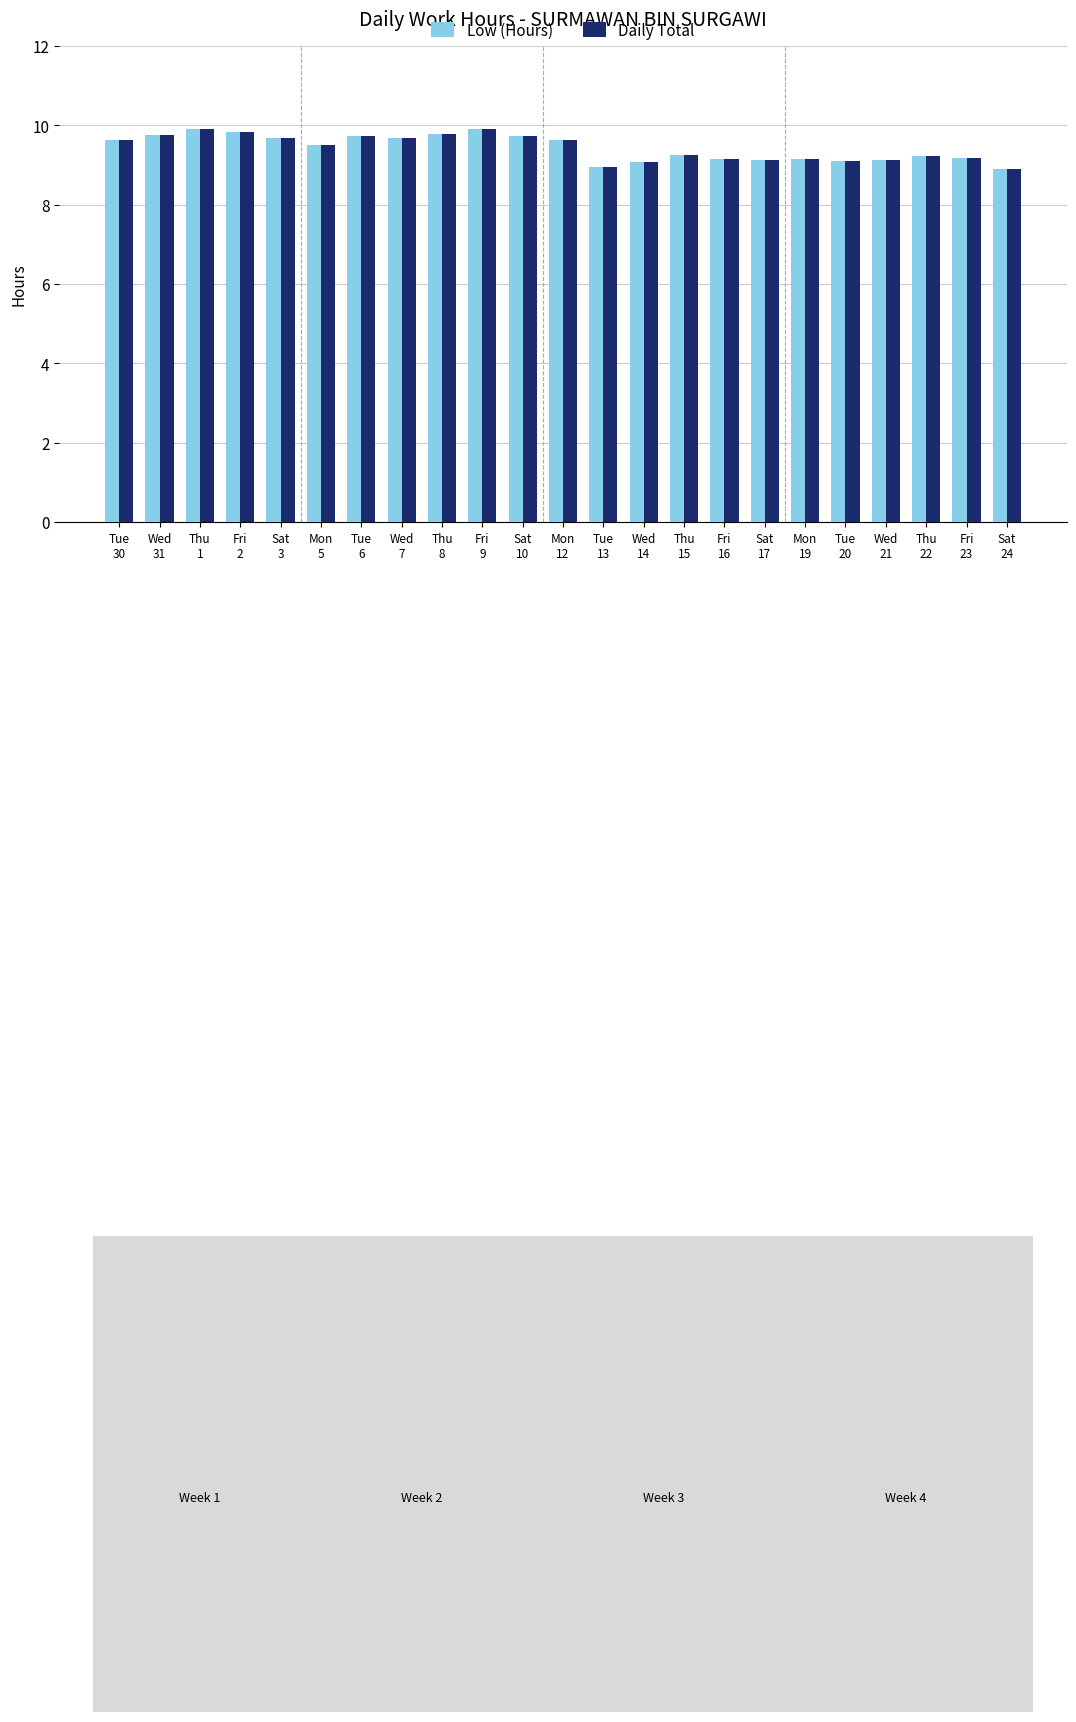

The value of Daily Total at Sat
3 is 13.5. True or false?

False